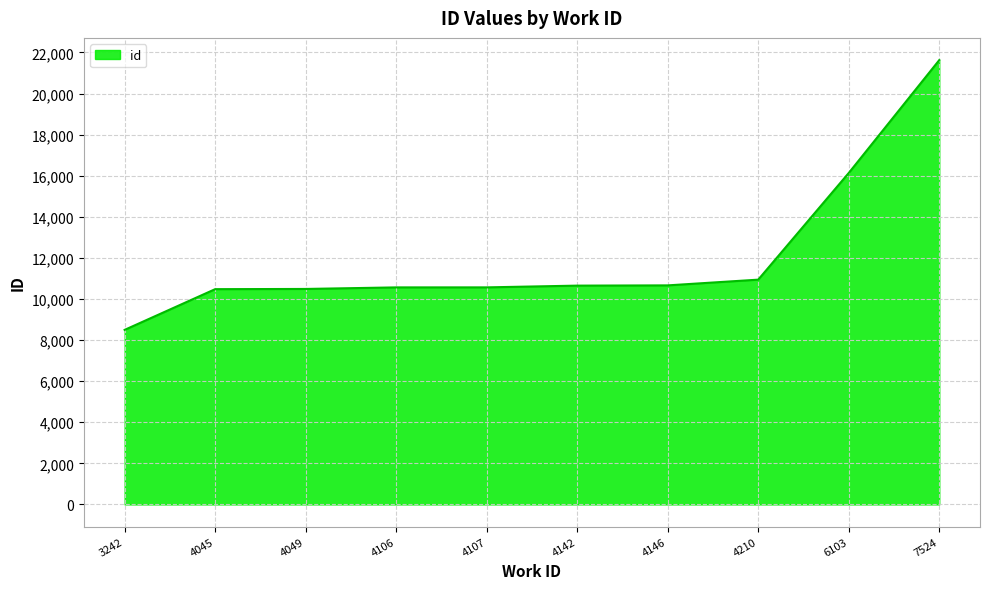

The value at 3242 is 13001. True or false?

False